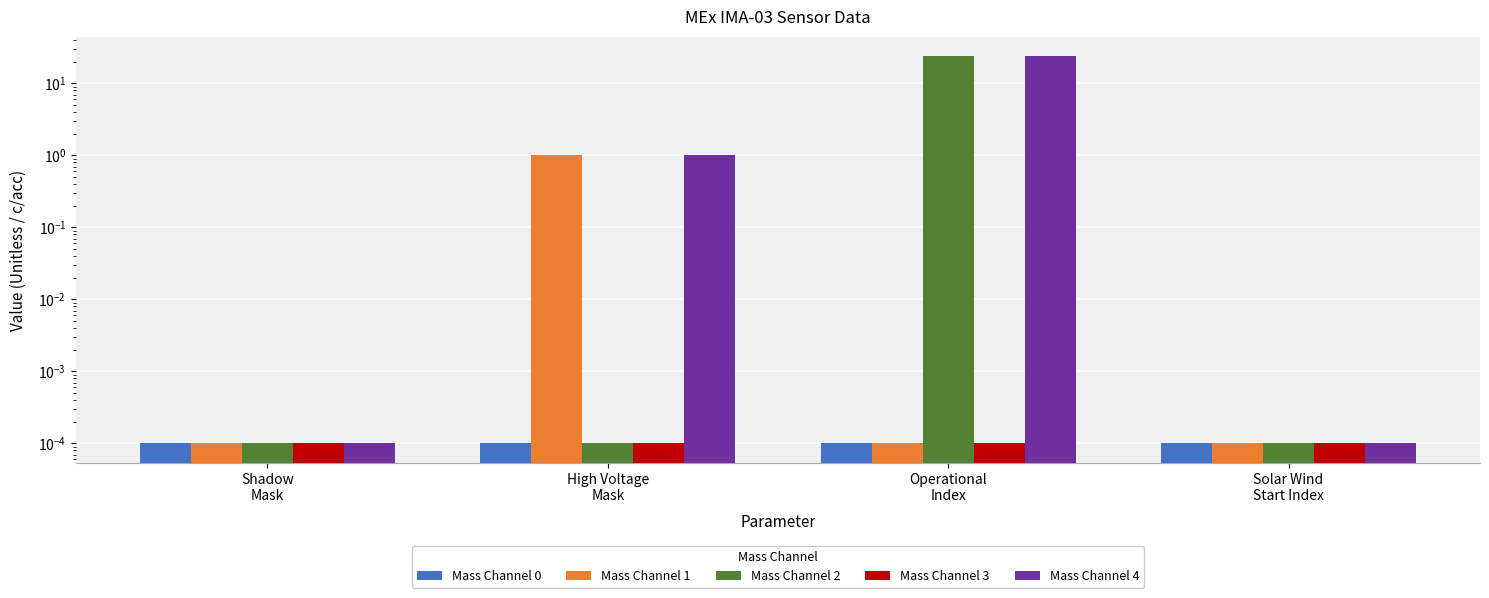

Which has a higher value, Operational
Index or Solar Wind
Start Index?

Operational
Index